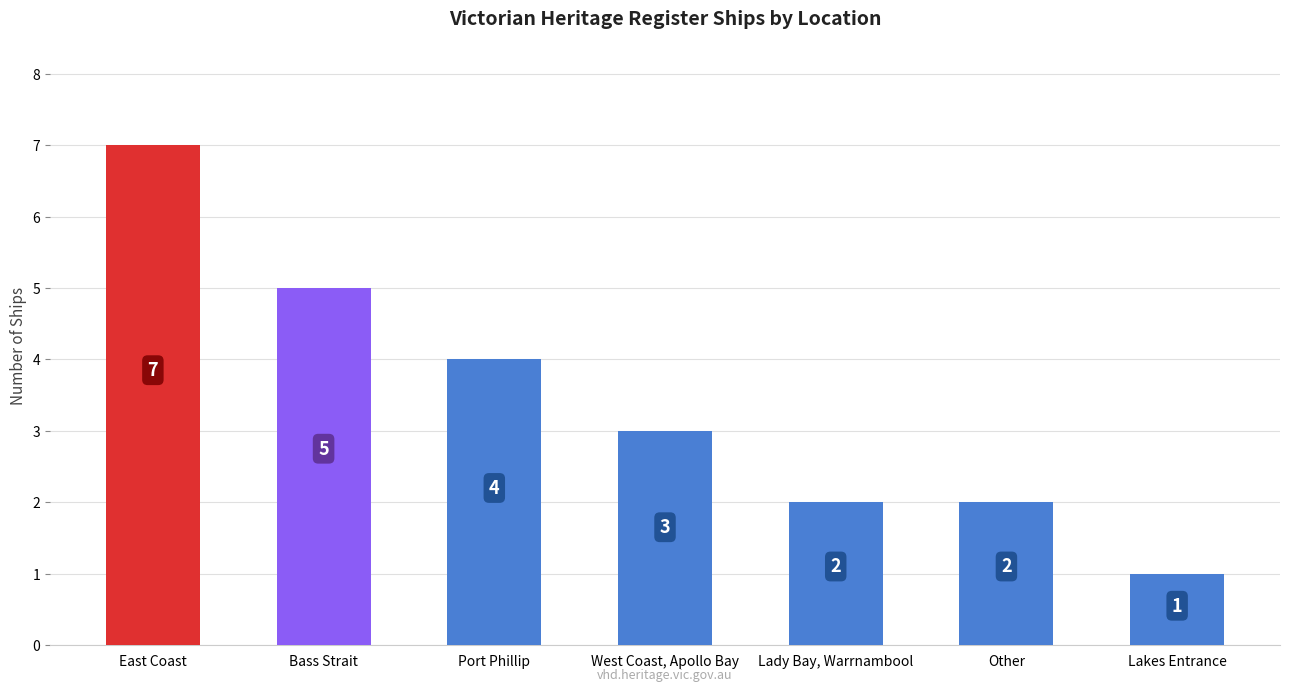

What is the sum of all values?

24